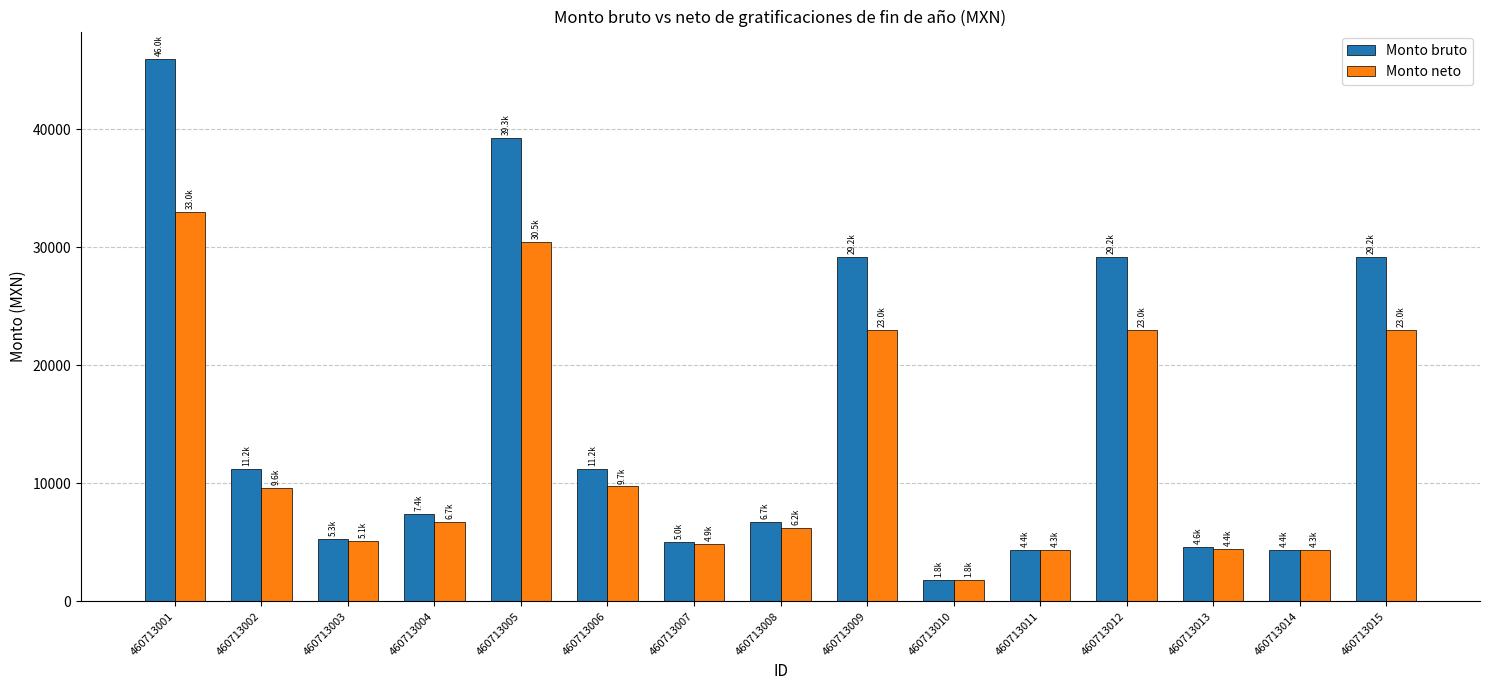

Which series has the largest total across all categories?

Monto bruto